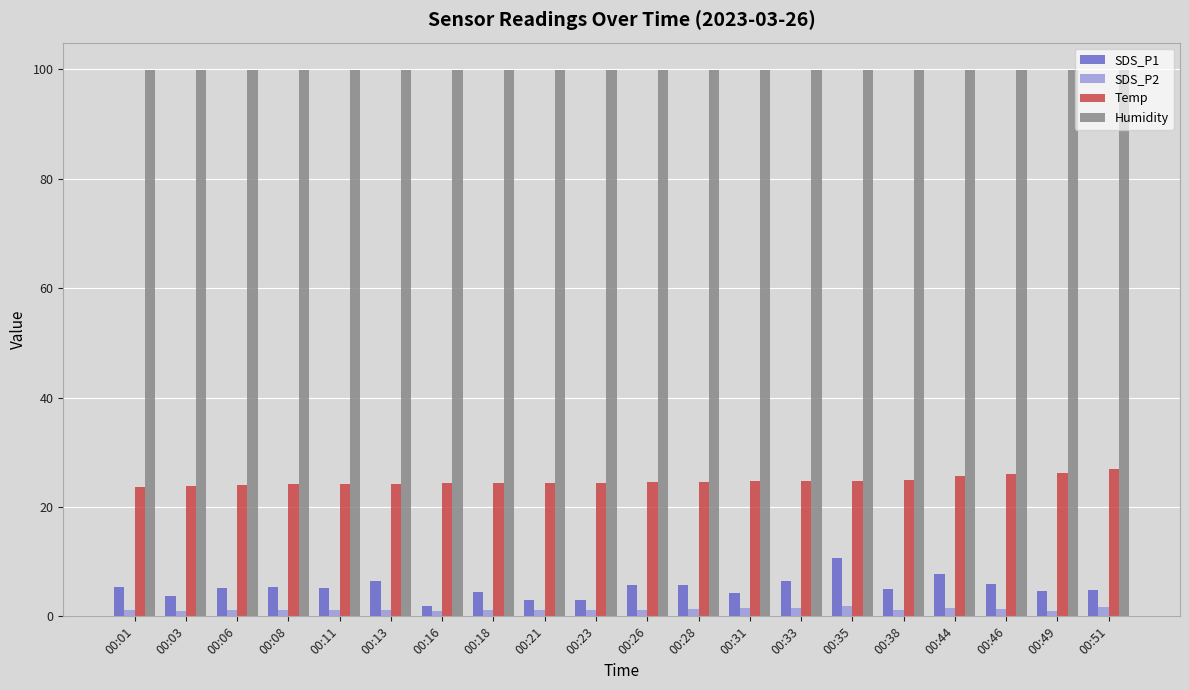

The value of SDS_P2 at 00:44 is 1.5. True or false?

True